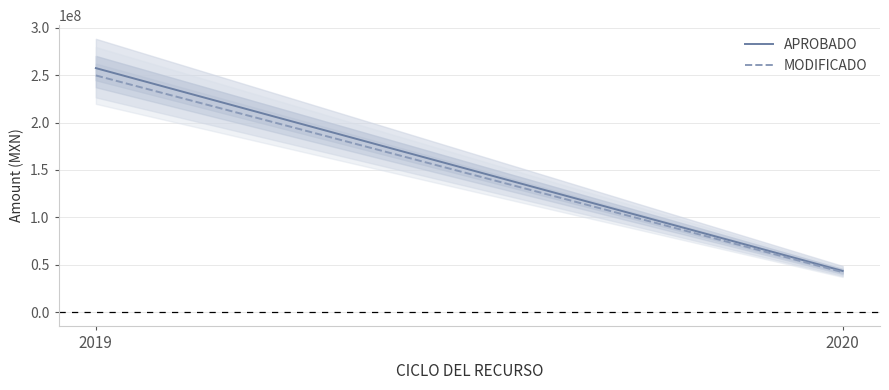

What is the average value of the APROBADO series?

150433558.1